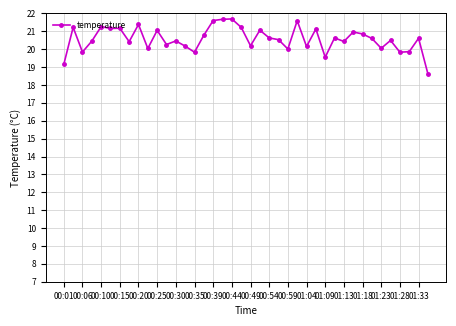

What is the average value?

20.6